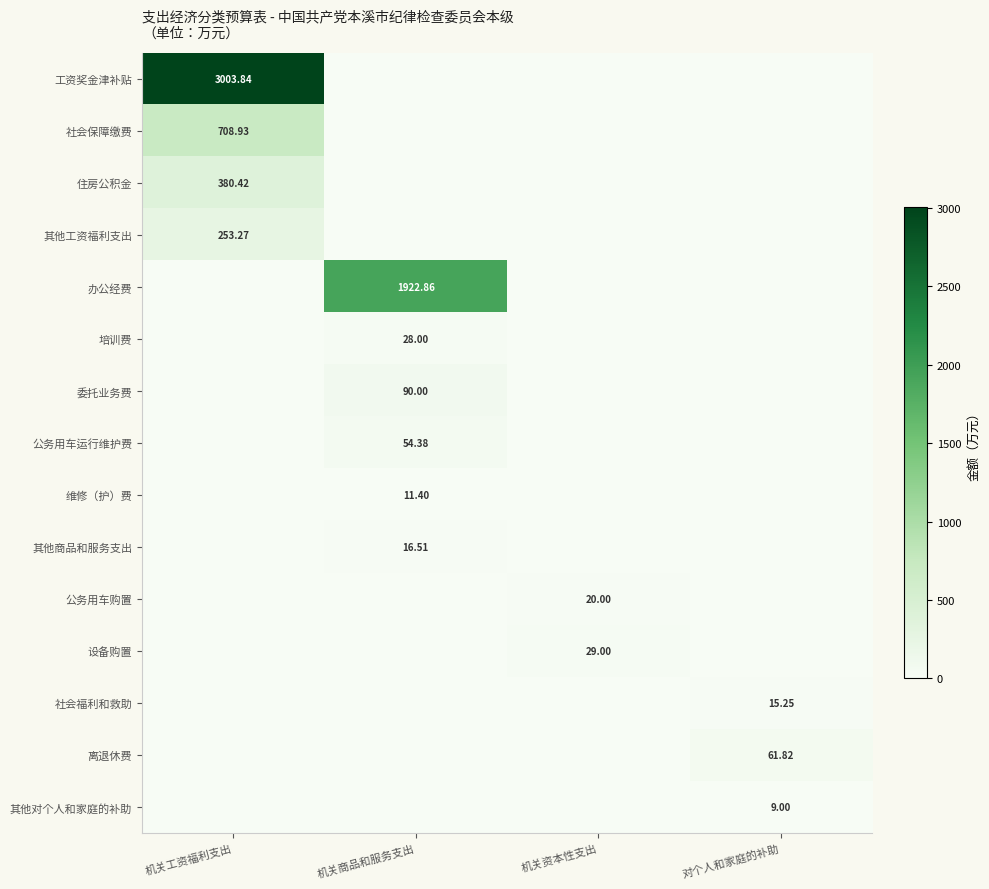

Is the value of 公务用车运行维护费 at 机关商品和服务支出 greater than the value of 社会福利和救助 at 对个人和家庭的补助?

Yes